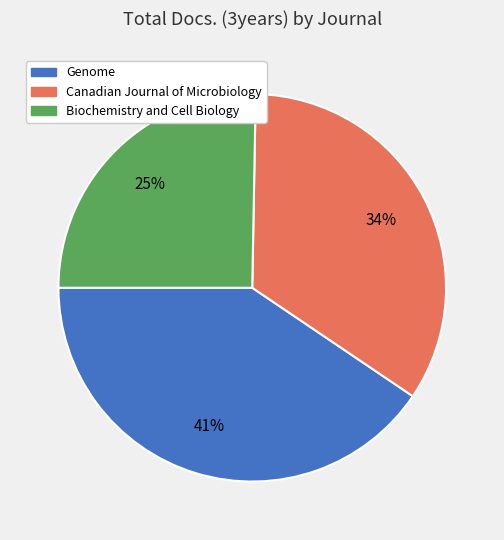

Between Biochemistry and Cell Biology and Genome, which is larger?

Genome